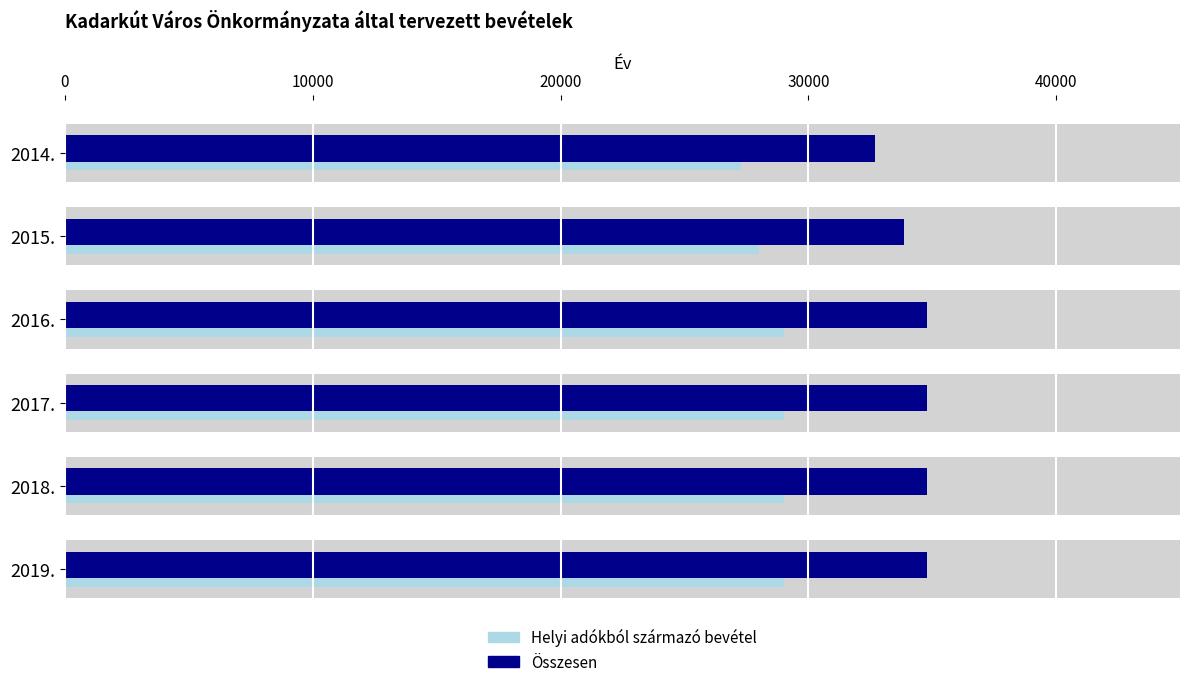

What position from the left is 2014.?

1